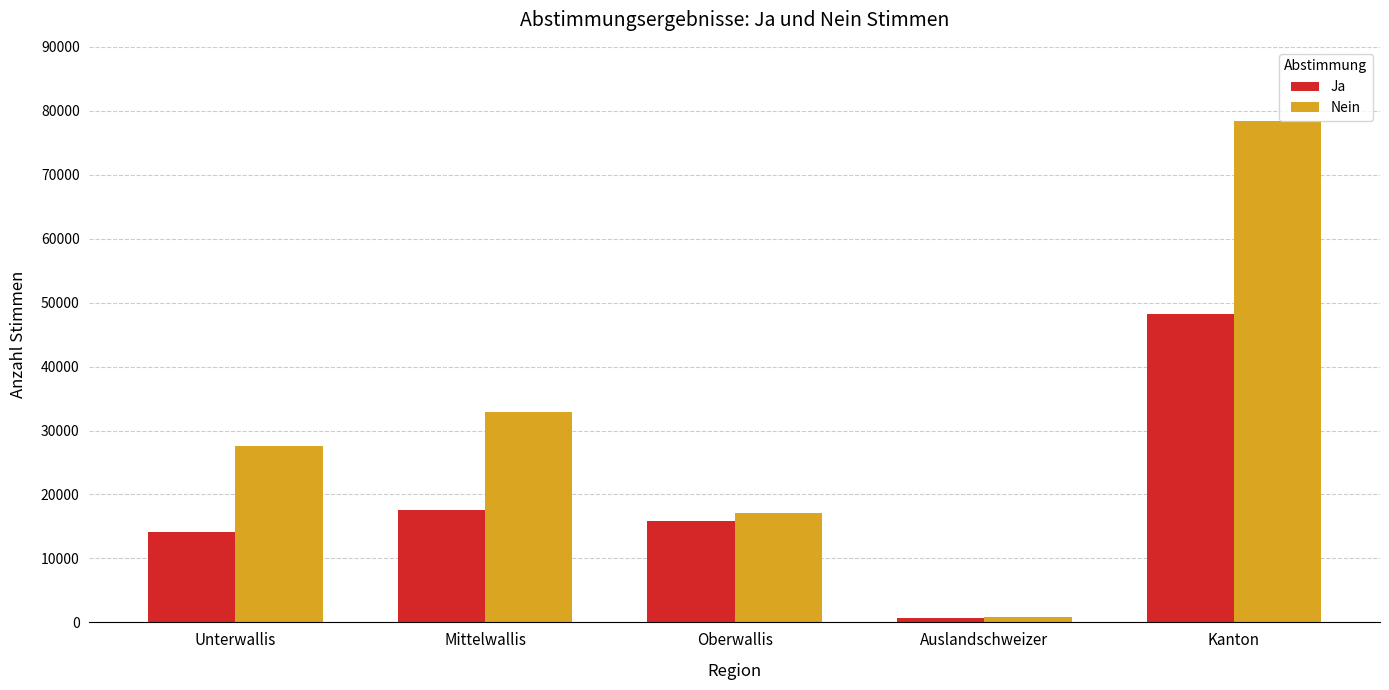

Is the value of Nein at Mittelwallis greater than the value of Ja at Auslandschweizer?

Yes